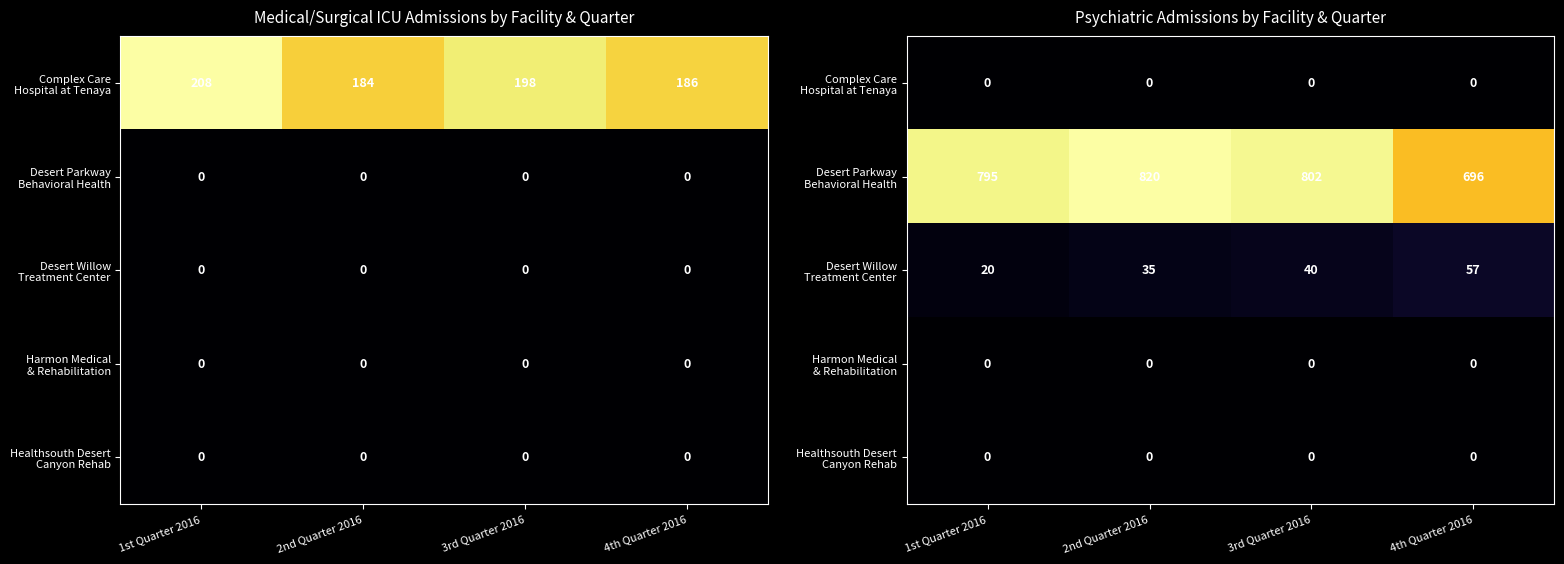

Which series has the largest total across all categories?

Desert Parkway Behavioral Health